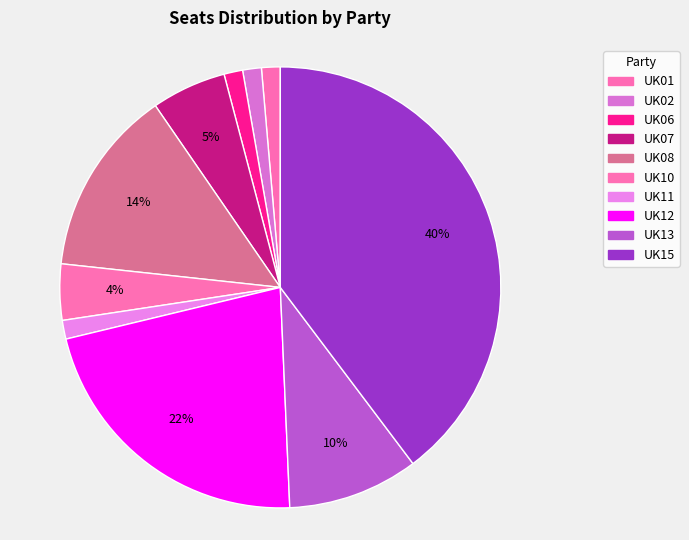

Does any single category account for the majority?

No